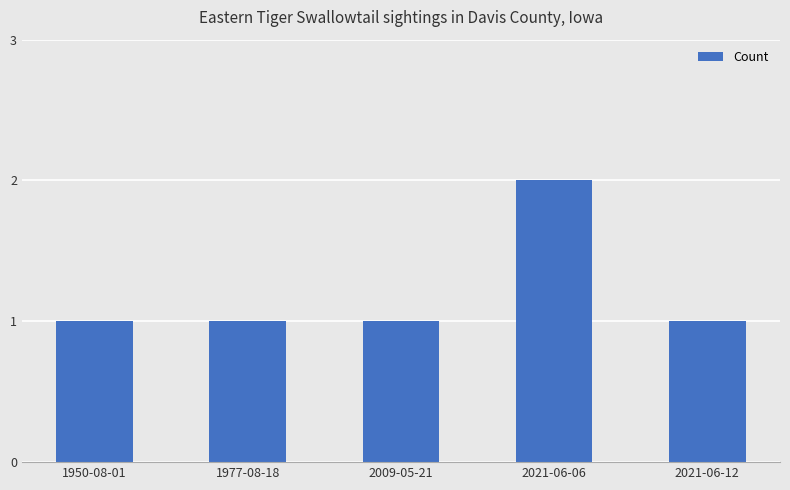

What is the label of the 1st bar from the left?

1950-08-01